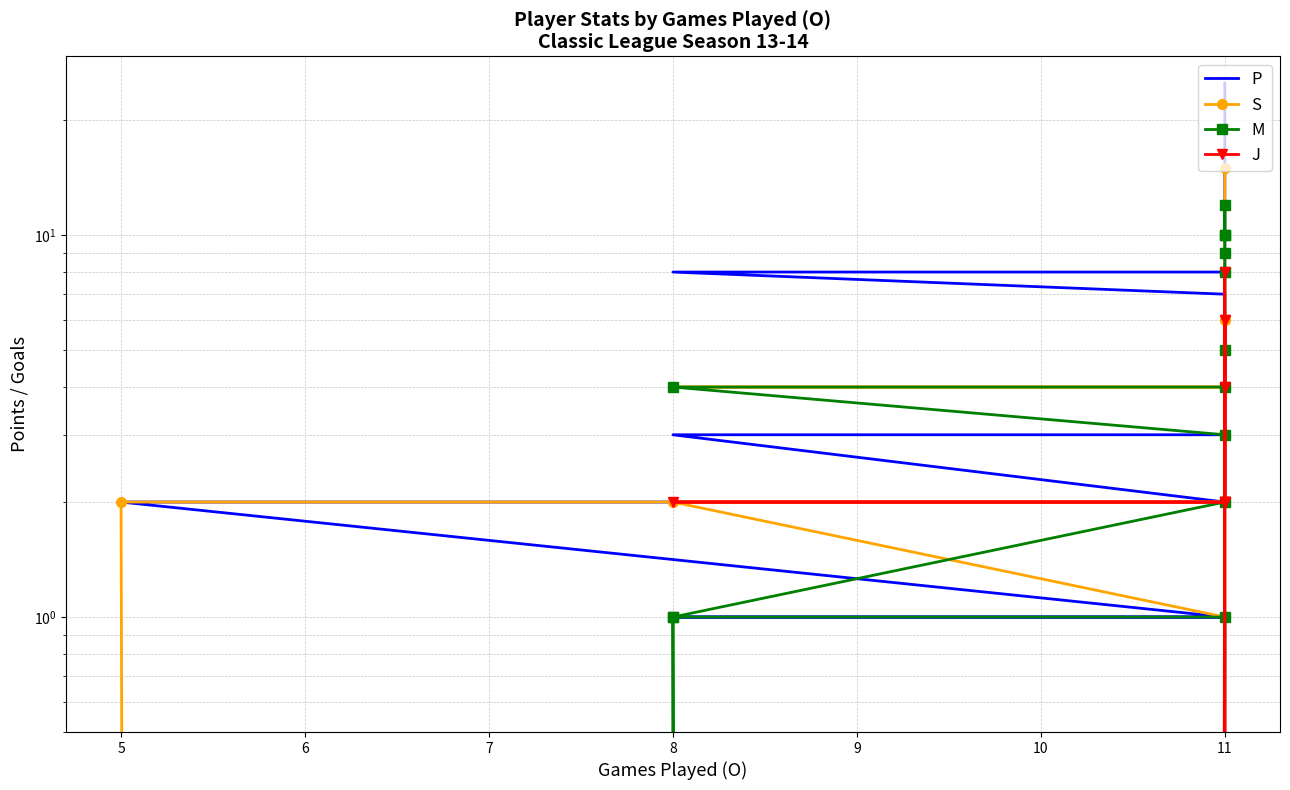

Which series changed the most between 5 and 7?

P